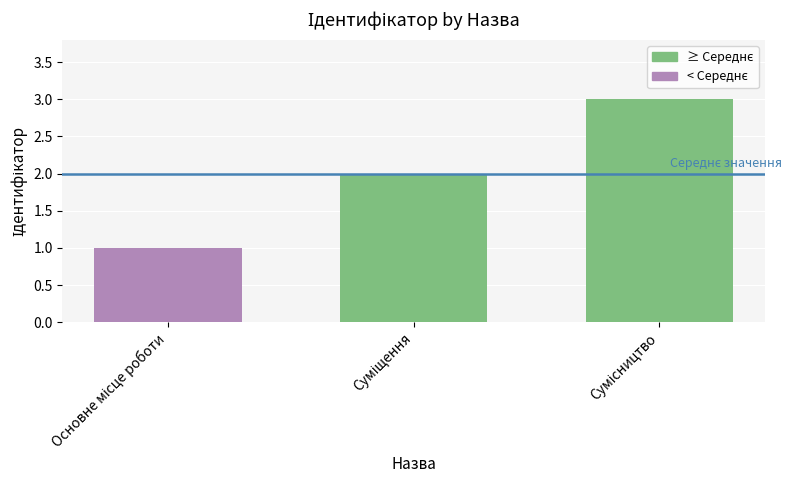

Reading left to right, list all the values displayed in this chart.

1	2	3